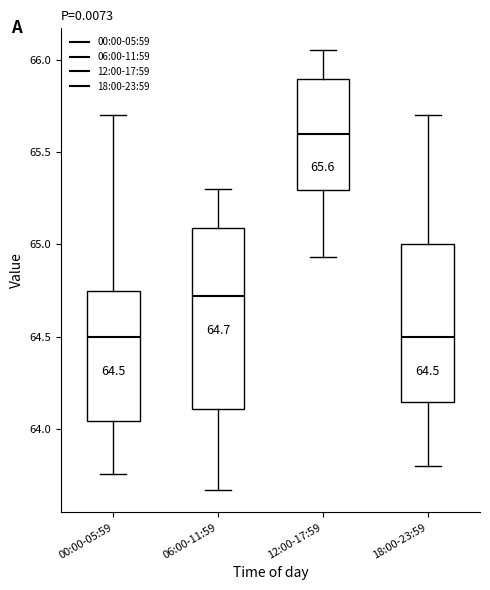

Which box is the tallest, from its lower edge to its upper edge?

06:00-11:59